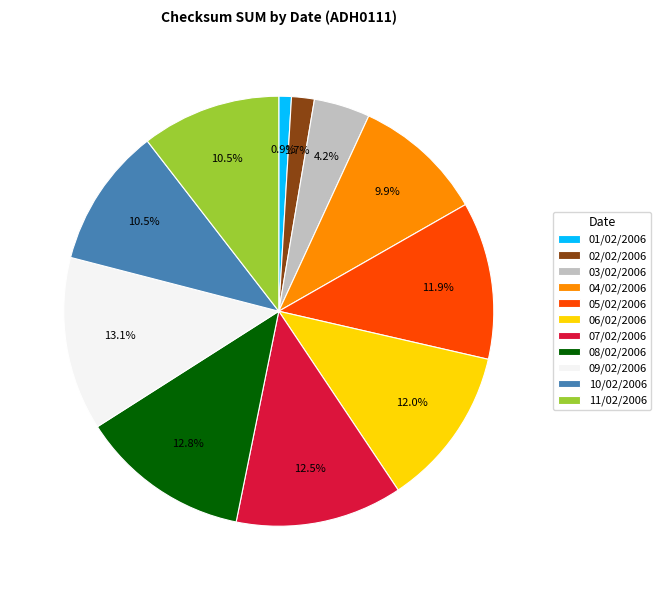

Does any single category account for the majority?

No